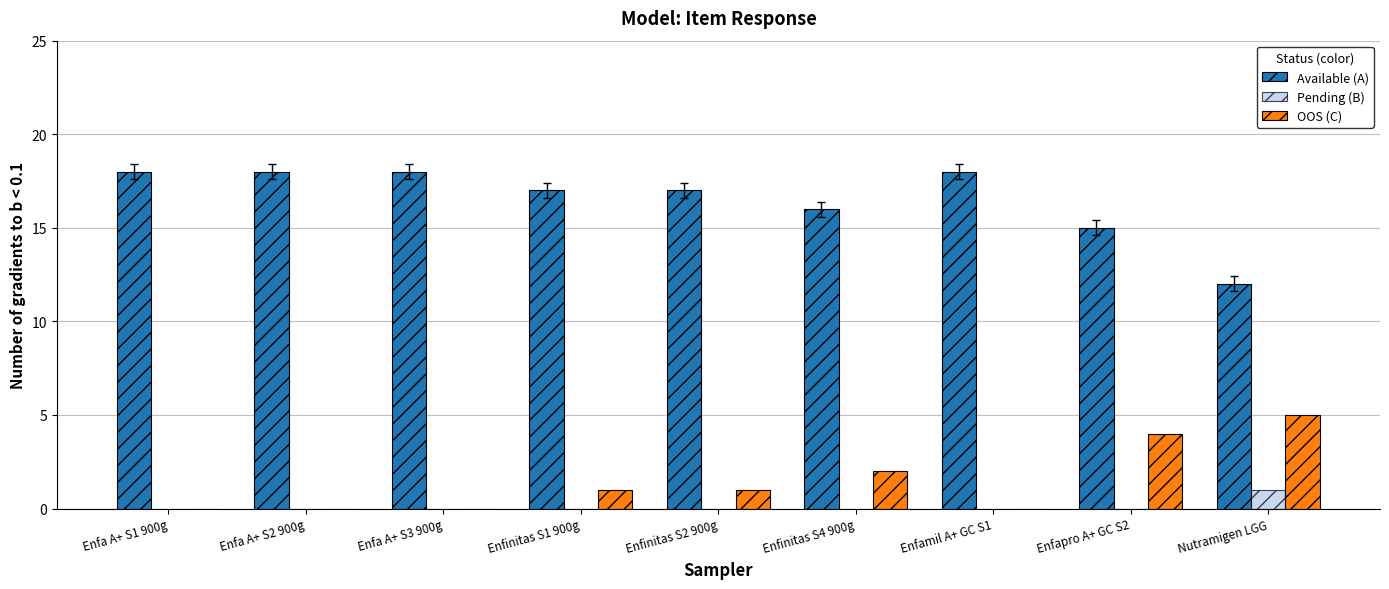

Count the Available (A) values in the range 16 to 18.

7